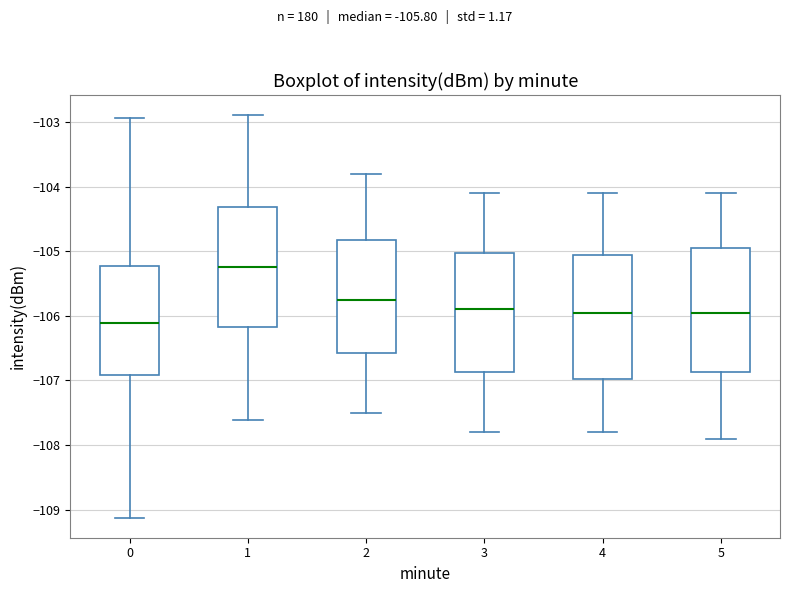

Which box's median line is the highest?

1